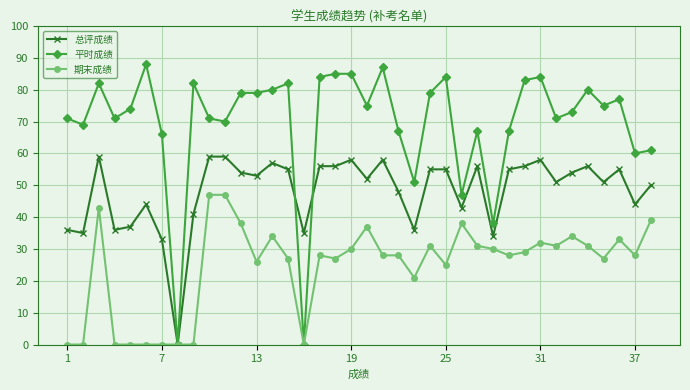

What is the maximum value for 期末成绩?

47